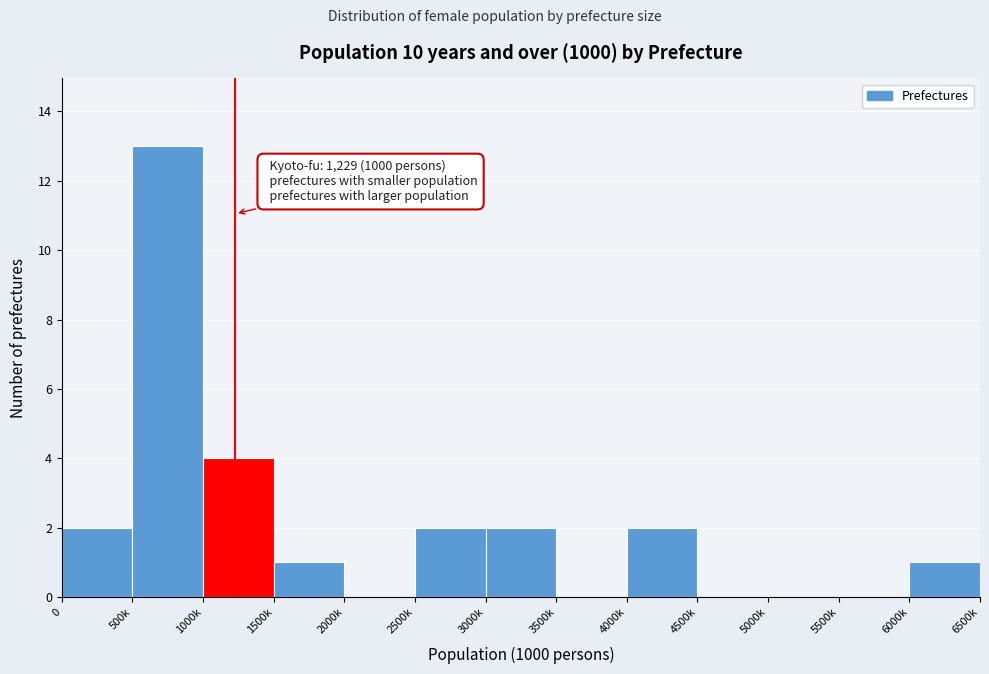

Reading left to right, what are all the values shown in this chart?

0=2	500k=13	1000k=4	1500k=1	2000k=0	2500k=2	3000k=2	3500k=0	4000k=2	4500k=0	5000k=0	5500k=0	6000k=1